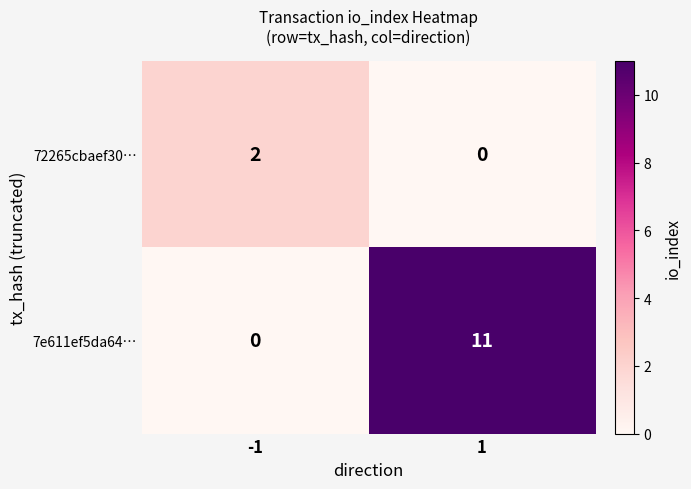

Which series has the largest total across all categories?

7e611ef5da64…